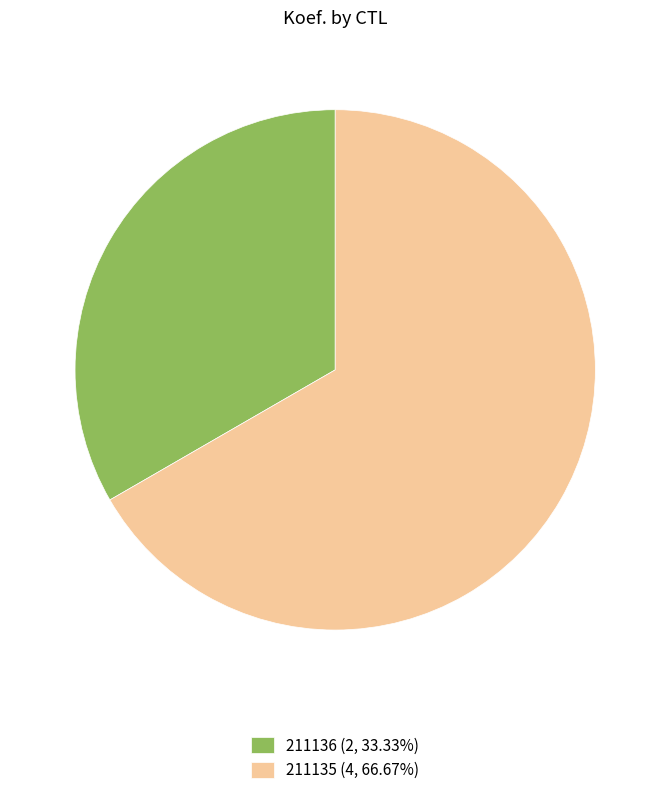

Which slice is the smallest?

211136